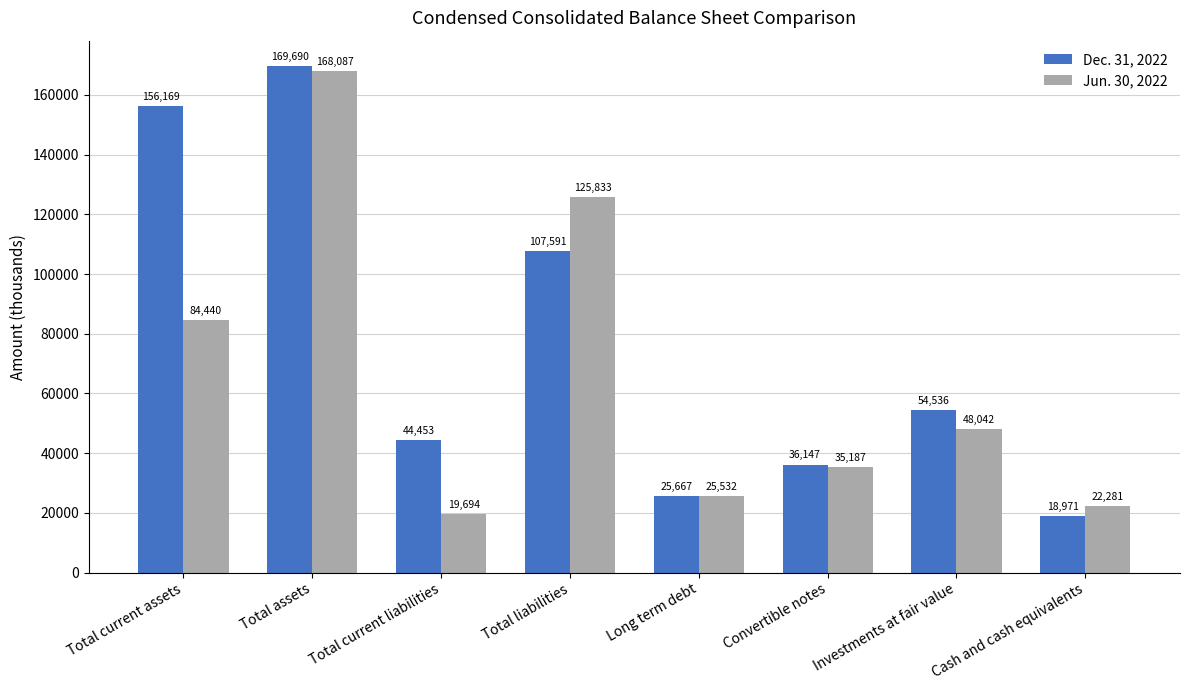

Which series has the largest total across all categories?

Dec. 31, 2022